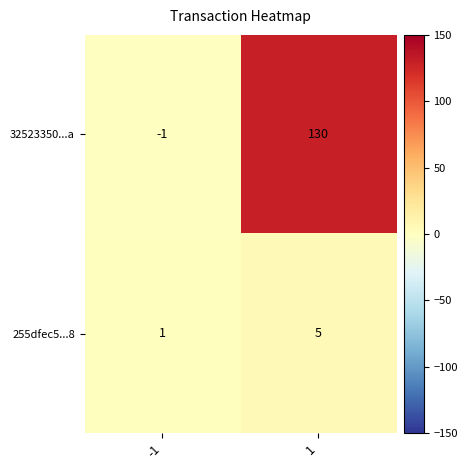

List the series in order of their overall mean, lowest first.

255dfec5...8, 32523350...a